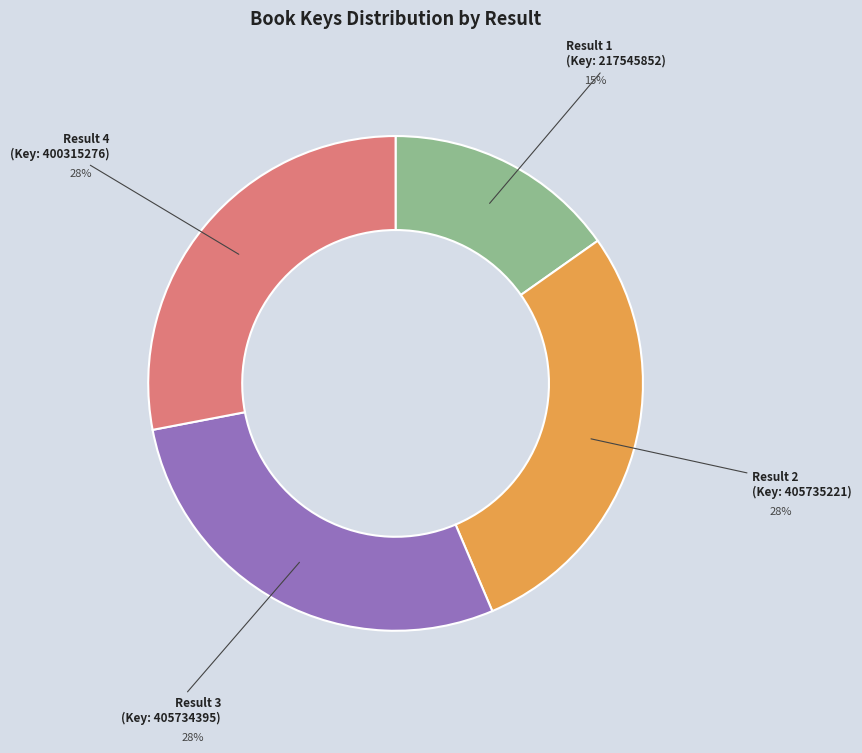

Is there any slice that represents more than half of the pie?

No